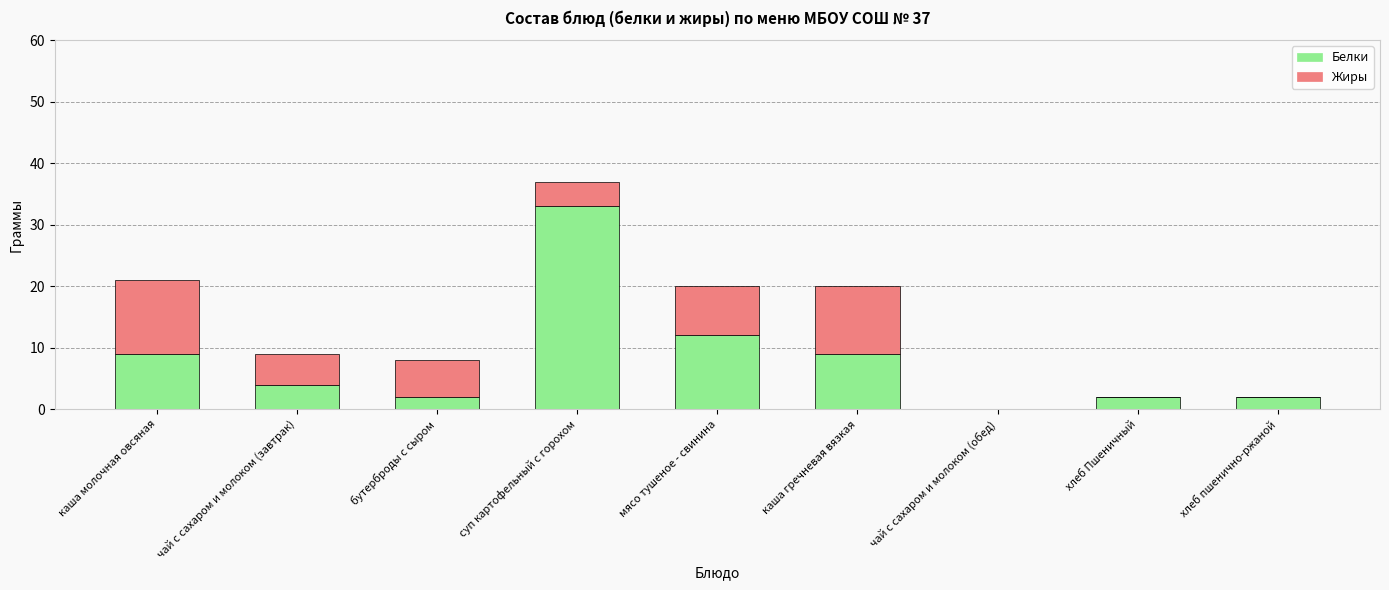

The value of Белки at бутерброды с сыром is 2. True or false?

True